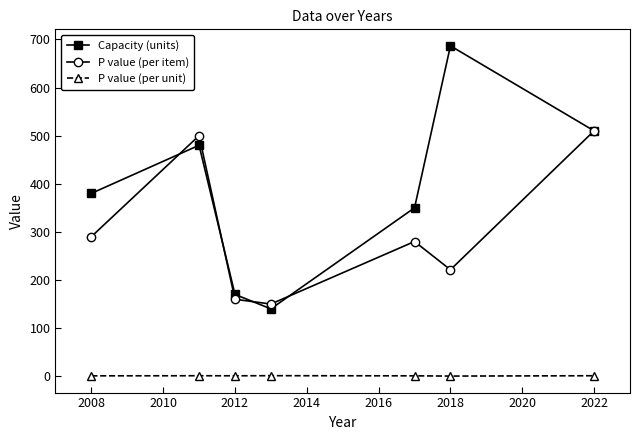

What is the value of the Capacity (units) point at the 5th from the left?

350.0